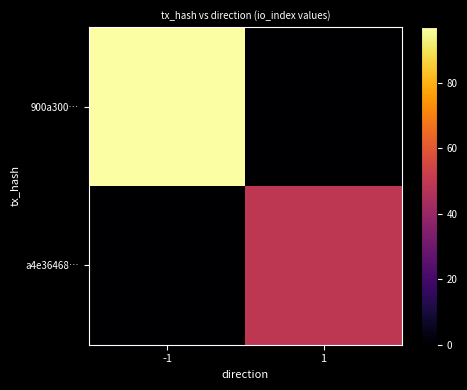

Which series has the widest spread of values?

900a300…